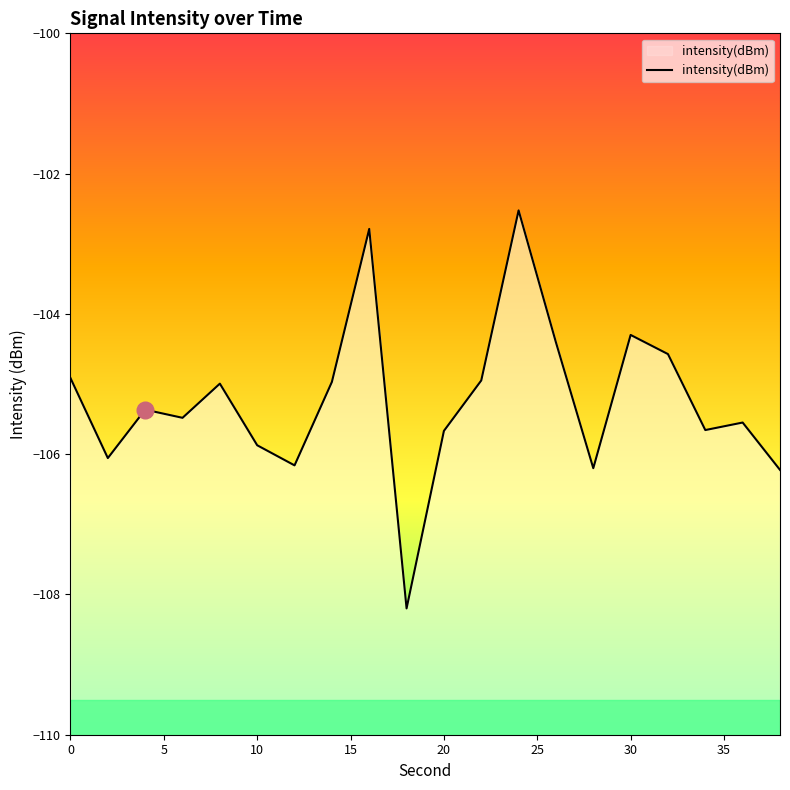

List the labels in order of value, largest first.

24, 16, 30, 26, 32, 0, 22, 14, 8, 4, 6, 36, 34, 20, 10, 2, 12, 28, 38, 18